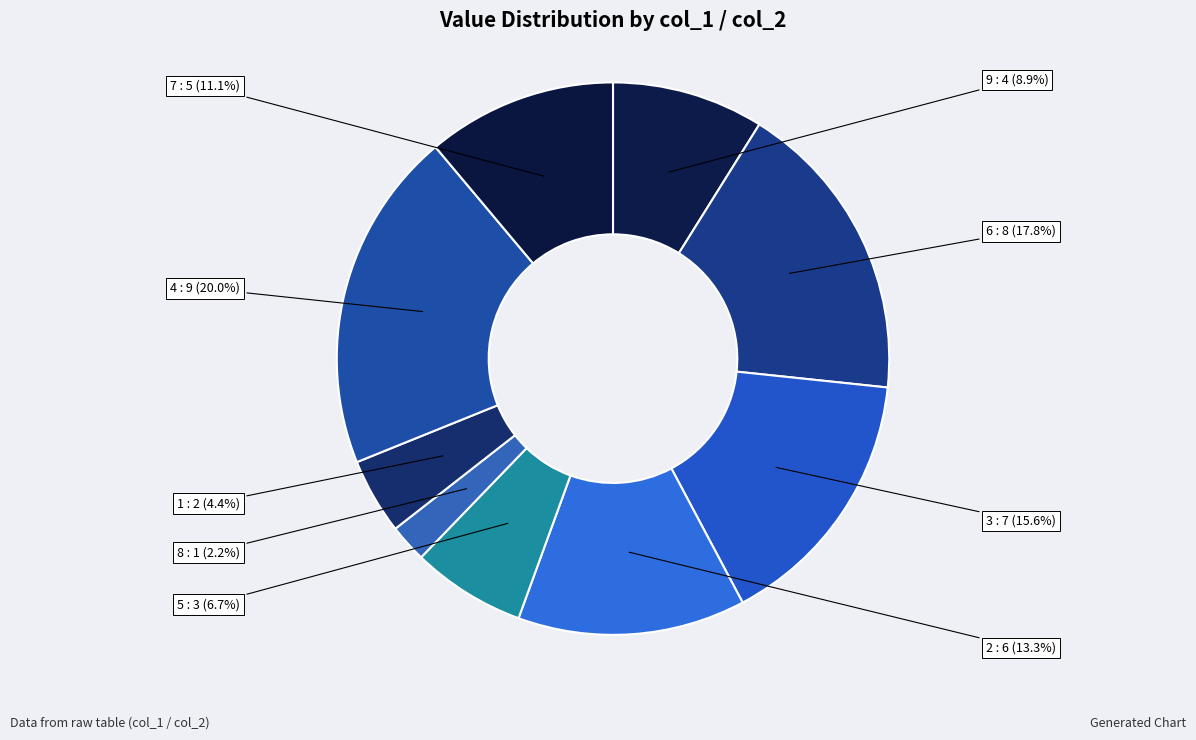

The 2 slice represents 24% of the pie. True or false?

False